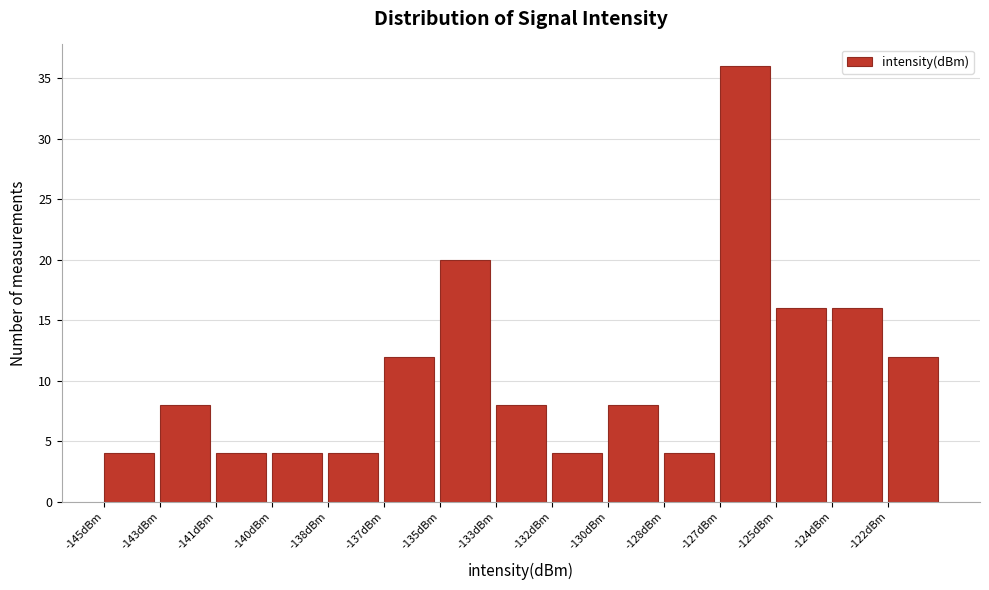

Reading left to right, what are all the values shown in this chart?

-145dBm=4	-143dBm=8	-141dBm=4	-140dBm=4	-138dBm=4	-137dBm=12	-135dBm=20	-133dBm=8	-132dBm=4	-130dBm=8	-128dBm=4	-127dBm=36	-125dBm=16	-124dBm=16	-122dBm=12